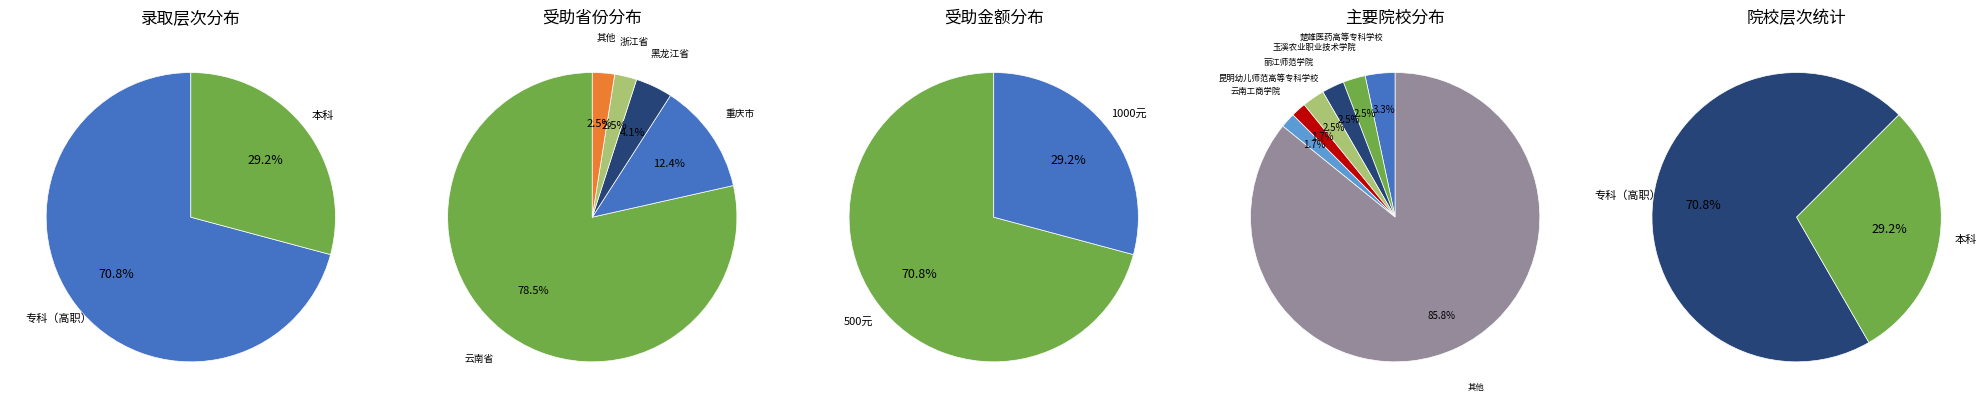

Rank the categories by value from highest to lowest.

专科（高职）, 本科